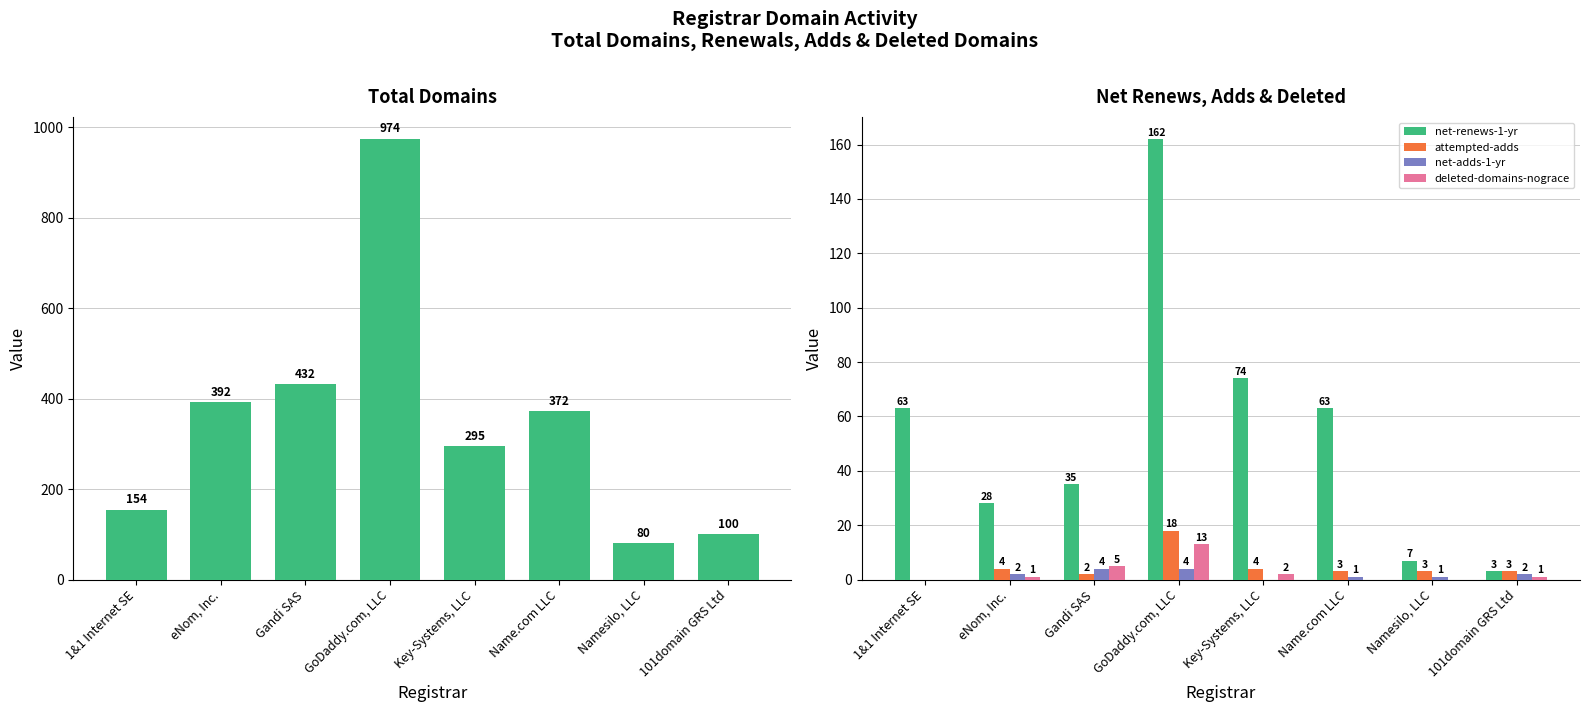

What is the approximate value of attempted-adds at Key-Systems, LLC?

4